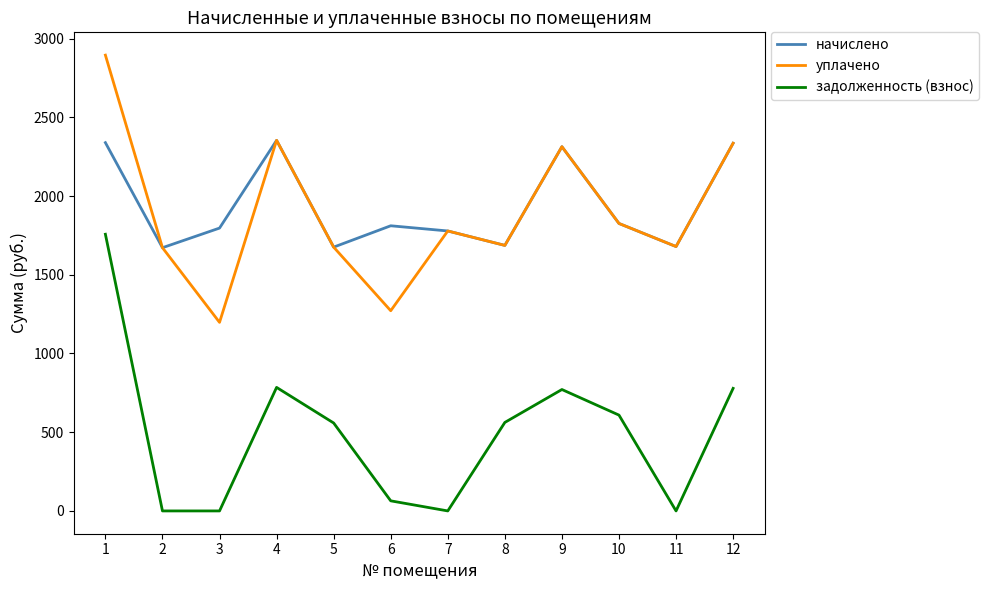

At which category is the sum across all series the highest?

1